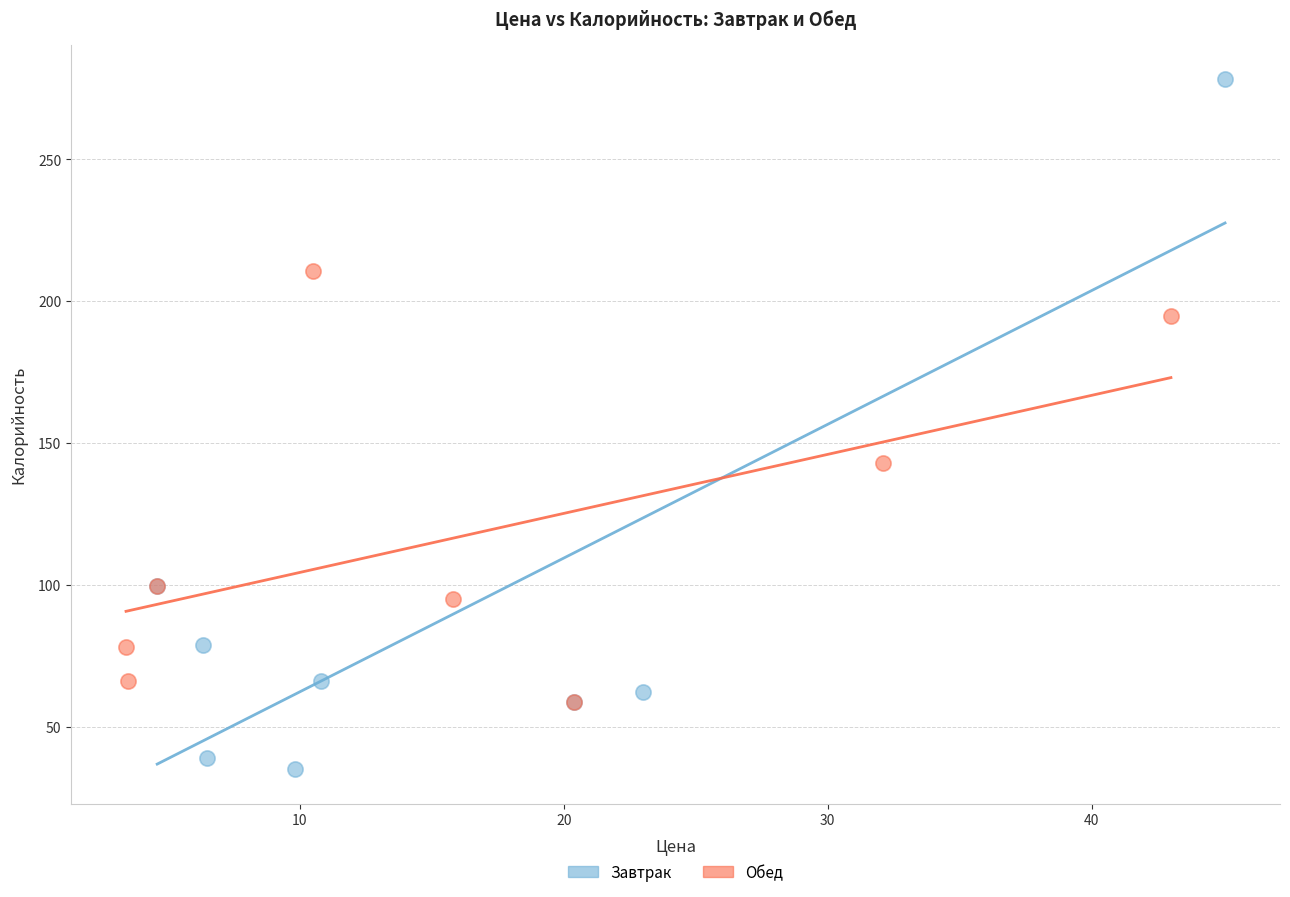

Which series reaches the minimum Y coordinate?

Завтрак